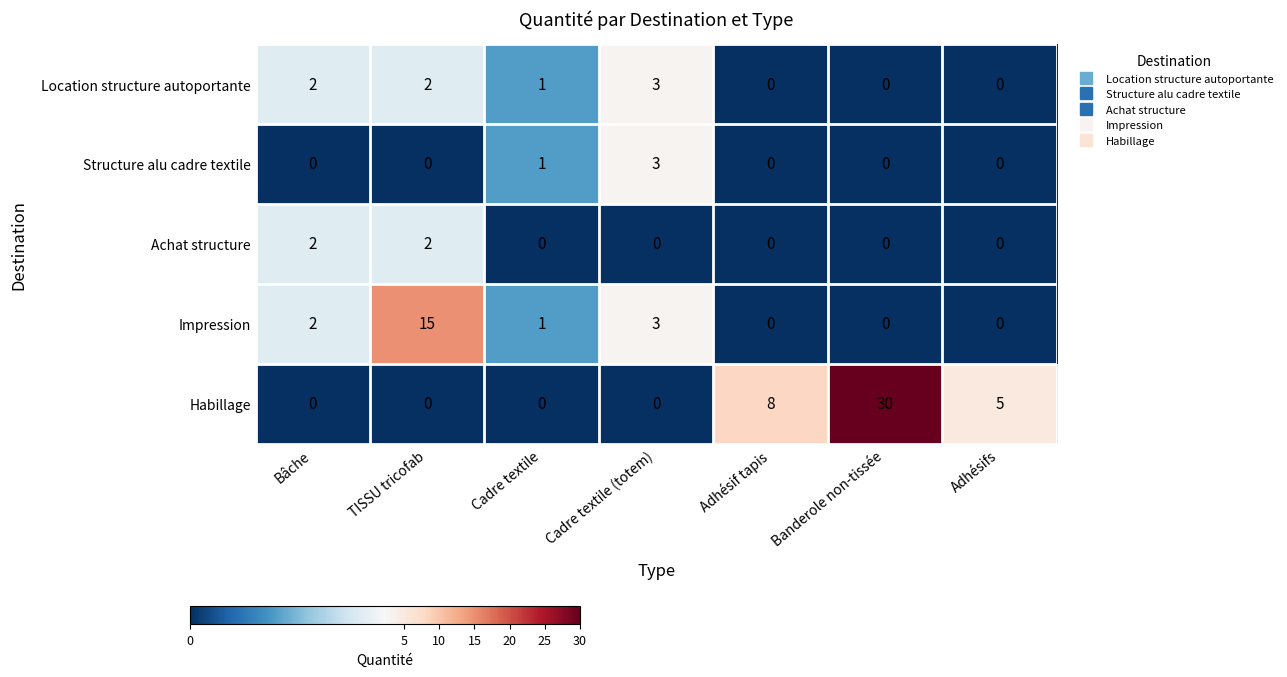

The value of Impression at Cadre textile (totem) is 2. True or false?

False